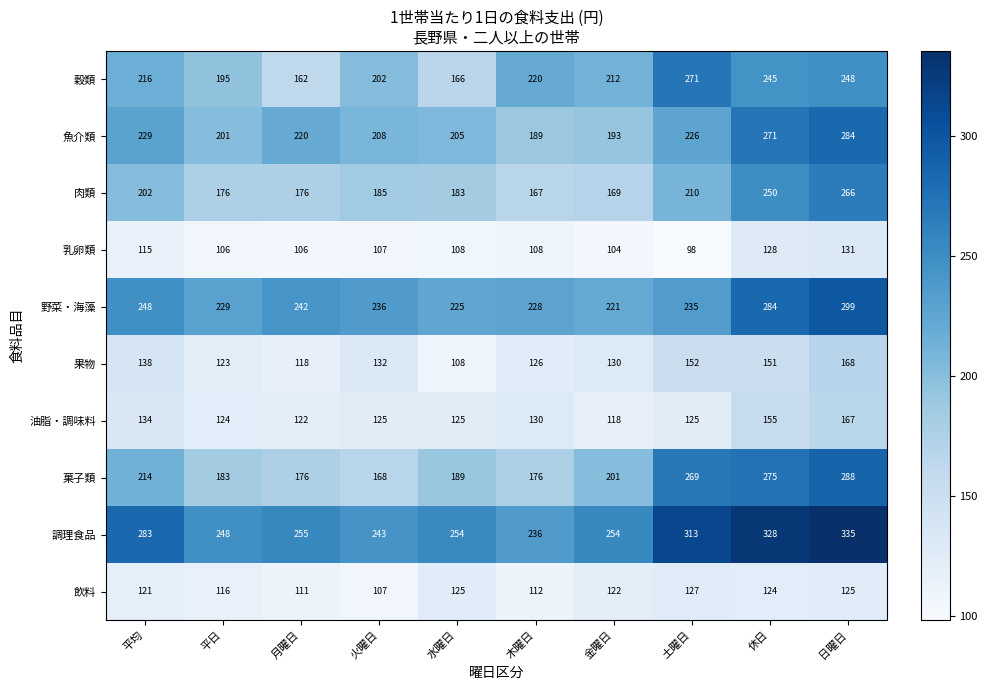

What is the greatest value displayed?

335